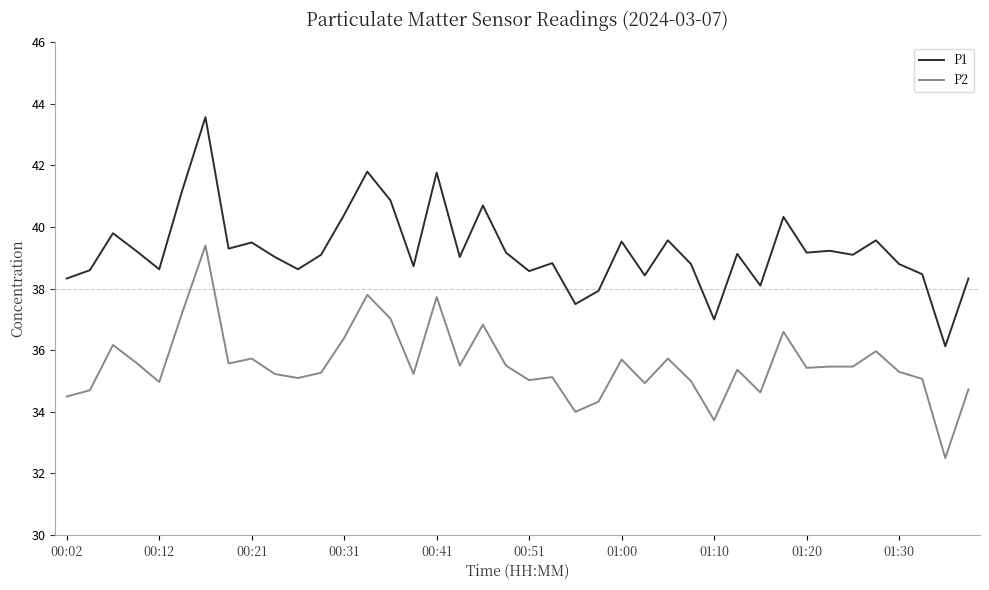

Which series has the widest spread of values?

P1